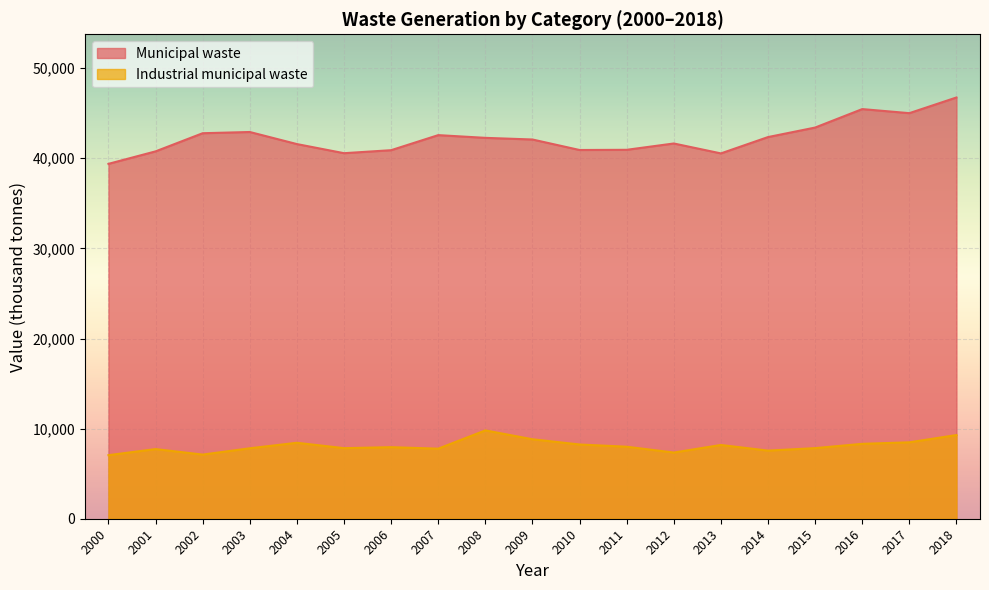

Reading left to right, transcribe all the data shown in this chart.

Municipal waste: 2000=39384.2	2001=40768.2	2002=42782.9	2003=42918.1	2004=41578.0	2005=40566.5	2006=40899.6	2007=42570.8	2008=42268.9	2009=42085.8	2010=40920.4	2011=40941.7	2012=41644.2	2013=40542.7	2014=42355.2	2015=43411.2	2016=45460.3	2017=45008.9	2018=46749.3
Industrial municipal waste: 2000=7053.5	2001=7730.4	2002=7118.7	2003=7818.7	2004=8429.3	2005=7831.8	2006=7941.6	2007=7775.5	2008=9803.4	2009=8820.4	2010=8238.6	2011=7992.7	2012=7345.6	2013=8185.5	2014=7559.6	2015=7835.6	2016=8311.6	2017=8480.6	2018=9286.1